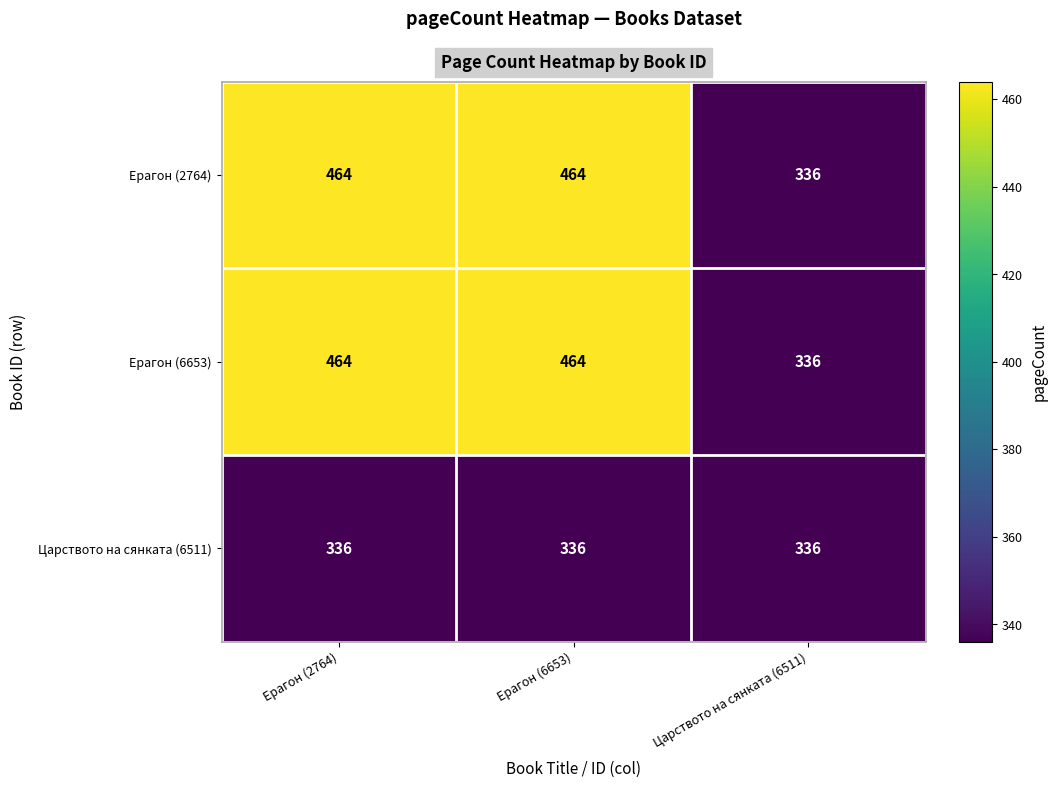

What is the sum of the Ерагон (6653) values at Ерагон (6653) and Царството на сянката (6511)?

800